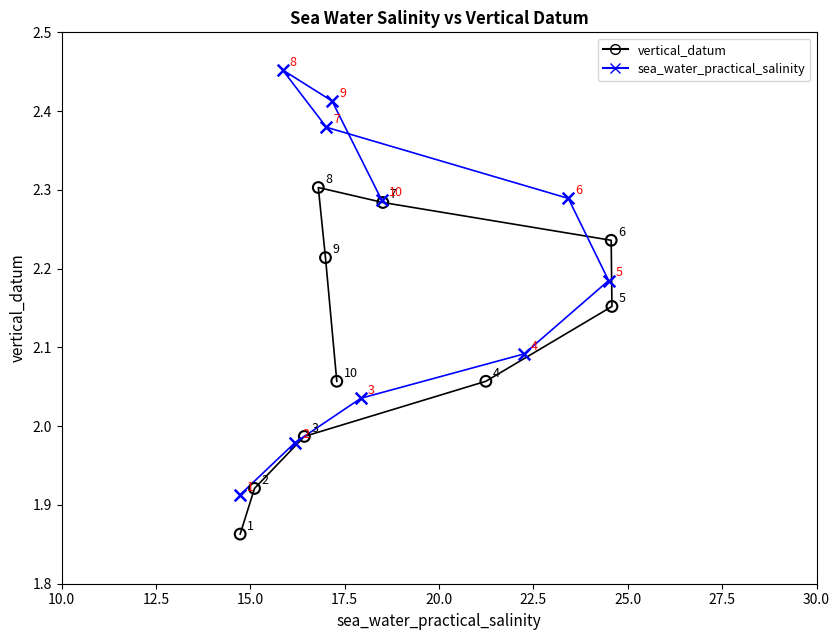

What are all the series names shown in the legend?

vertical_datum, sea_water_practical_salinity